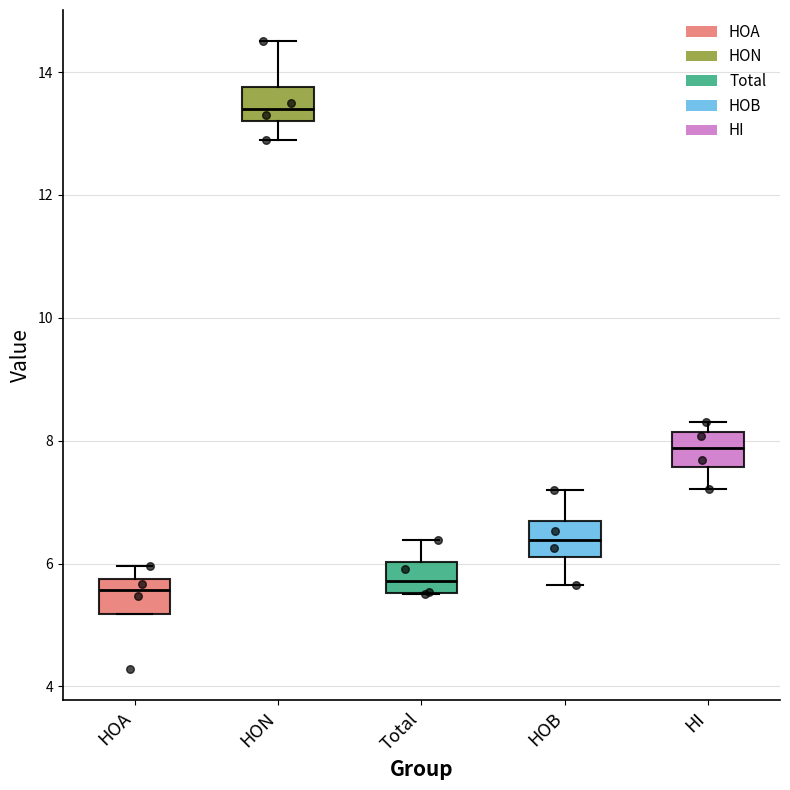

Where is the upper edge of the box for HON on the y-axis? The values are not printed on the chart, so give them approximately, as read against the axis.

13.8